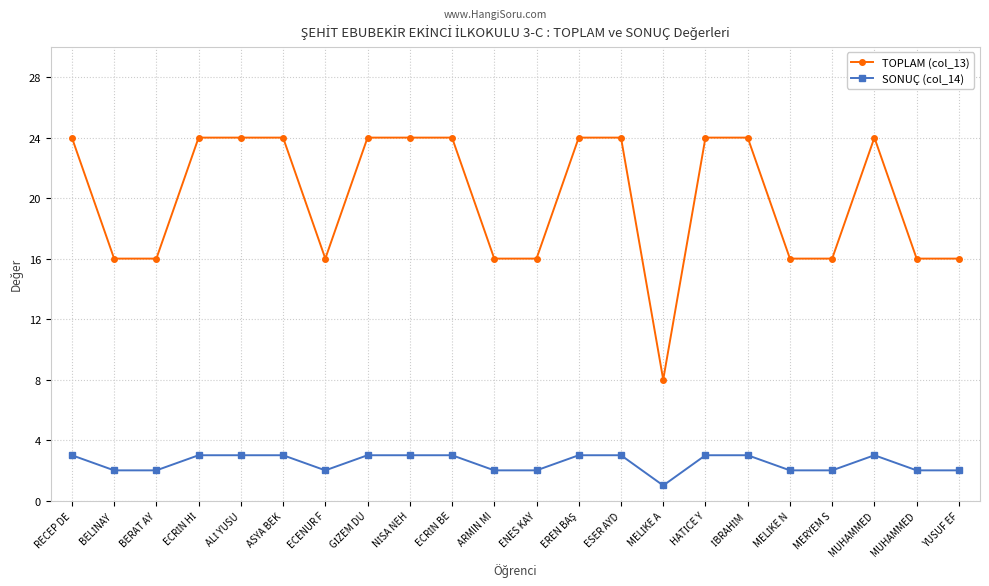

Which series has the largest total across all categories?

TOPLAM (col_13)